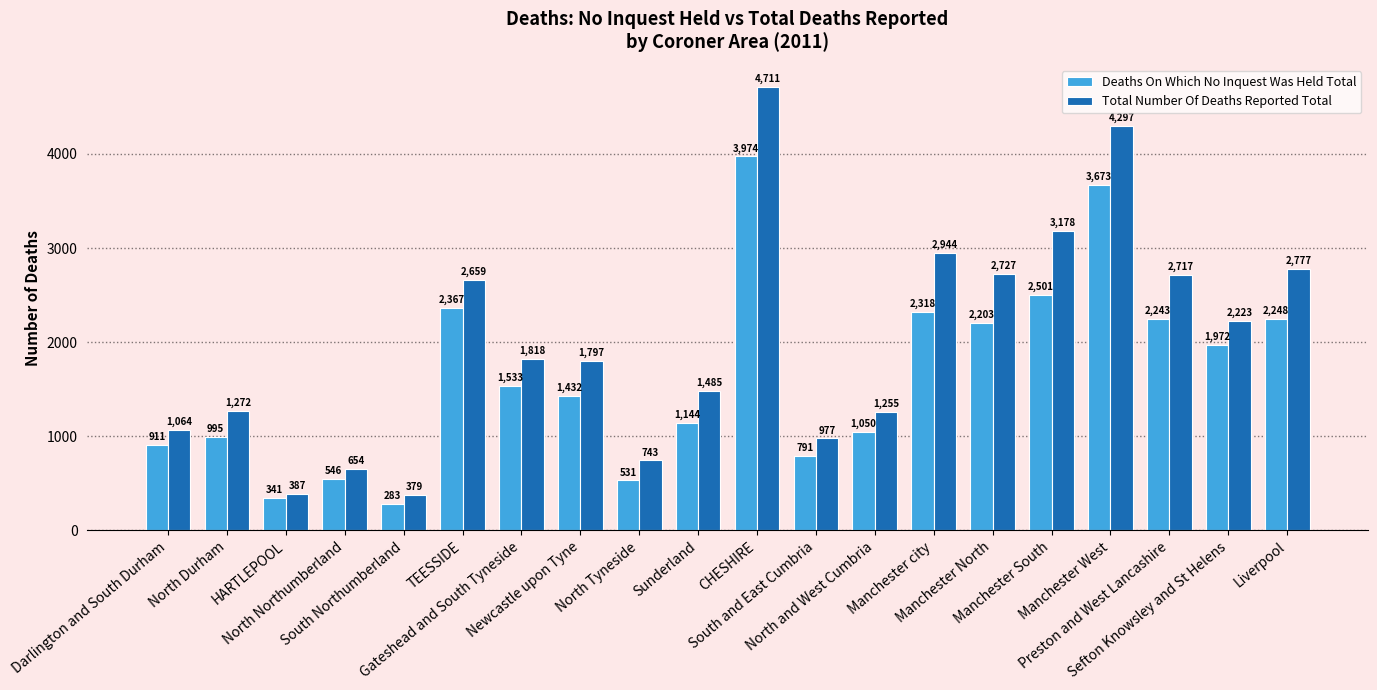

The Deaths On Which No Inquest Was Held Total series shows 791 at South and East Cumbria. True or false?

True